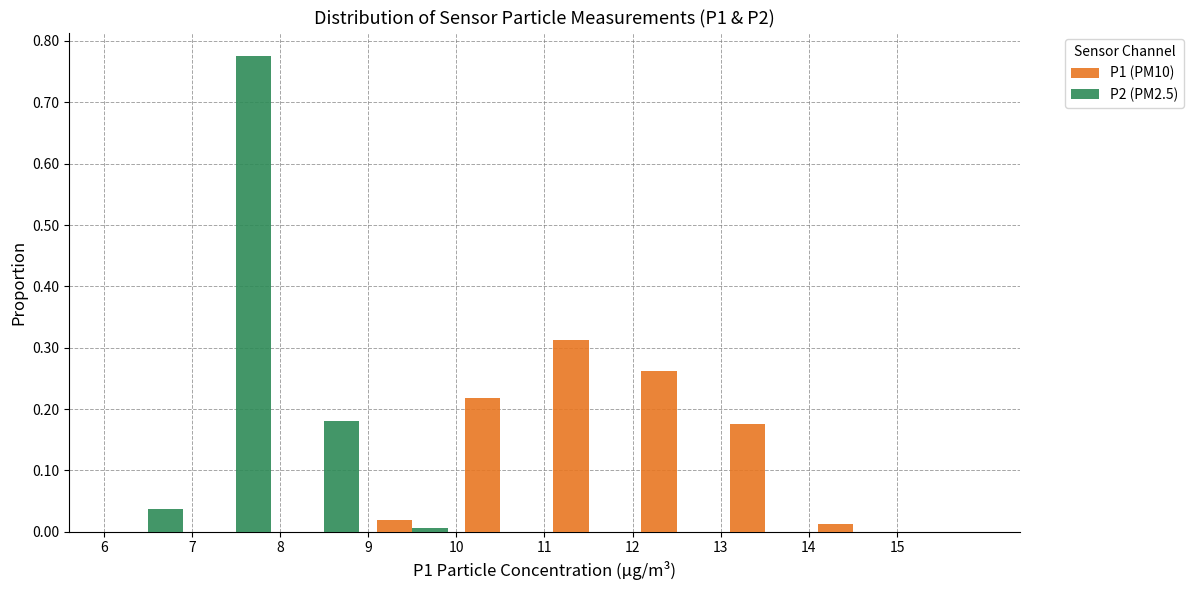

What is the height of the P2 (PM2.5) bar covering 7 to 8 on the x-axis? The values are not printed on the chart, so give them approximately, as read against the axis.

0.78